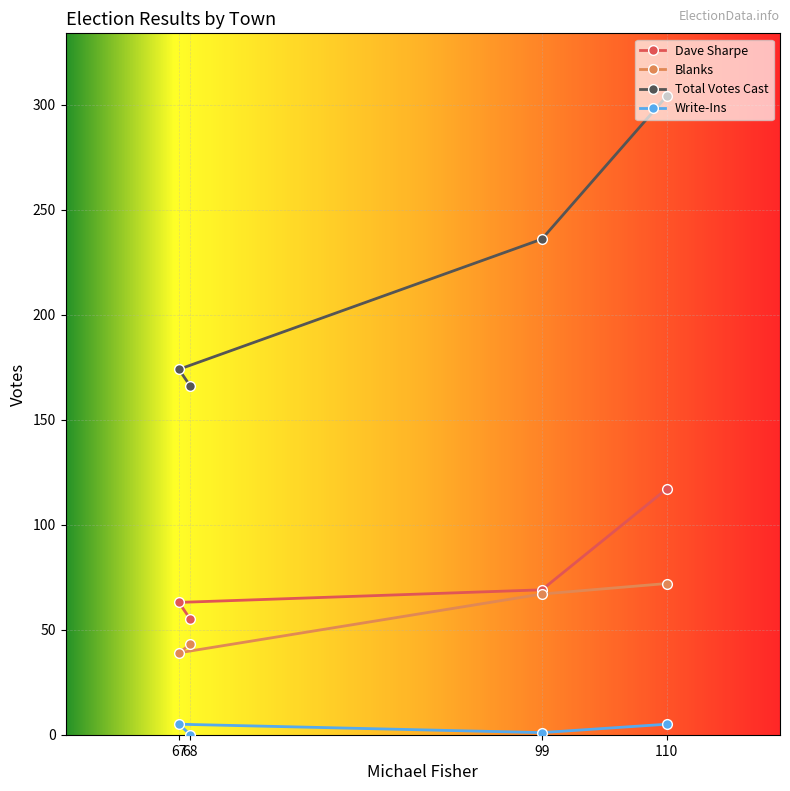

True or false: Write-Ins and Total Votes Cast cross at least once.

False